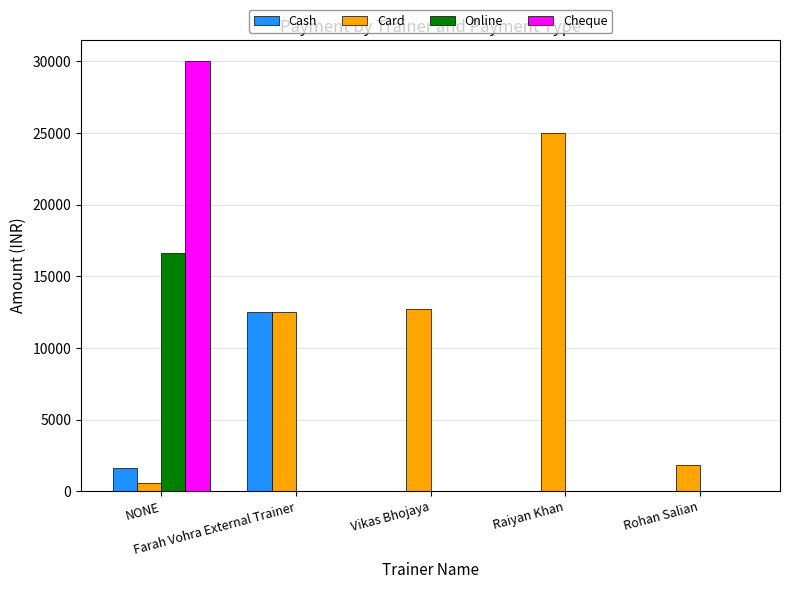

Are the bars horizontal?

No